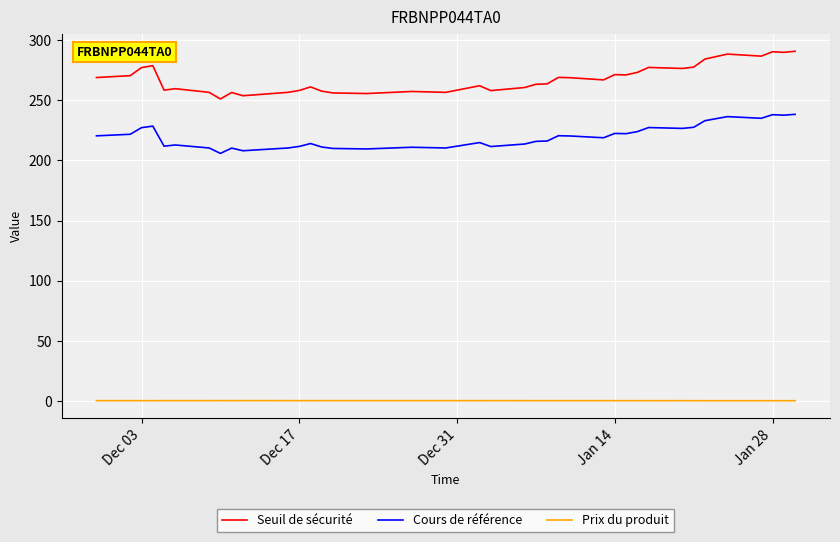

True or false: Cours de référence and Seuil de sécurité intersect in this chart.

False